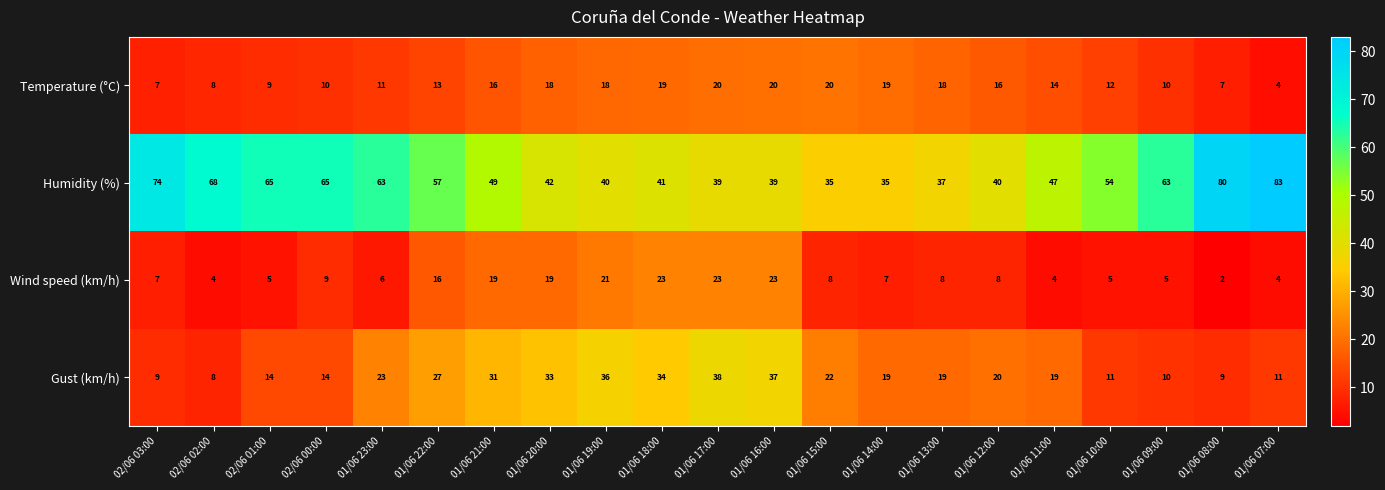

What is the difference between the second highest and minimum values in the Wind speed (km/h) series?

21